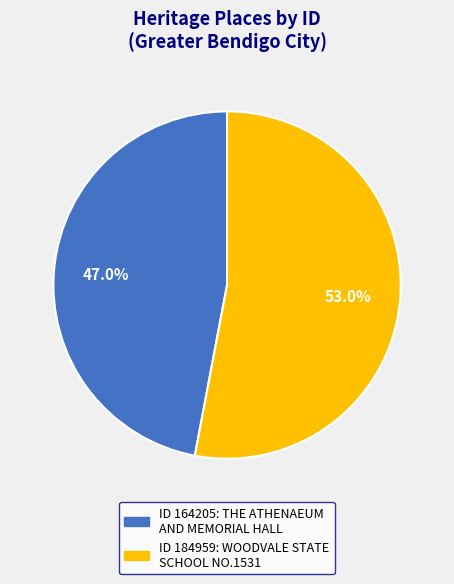

Is there any slice that represents more than half of the pie?

Yes